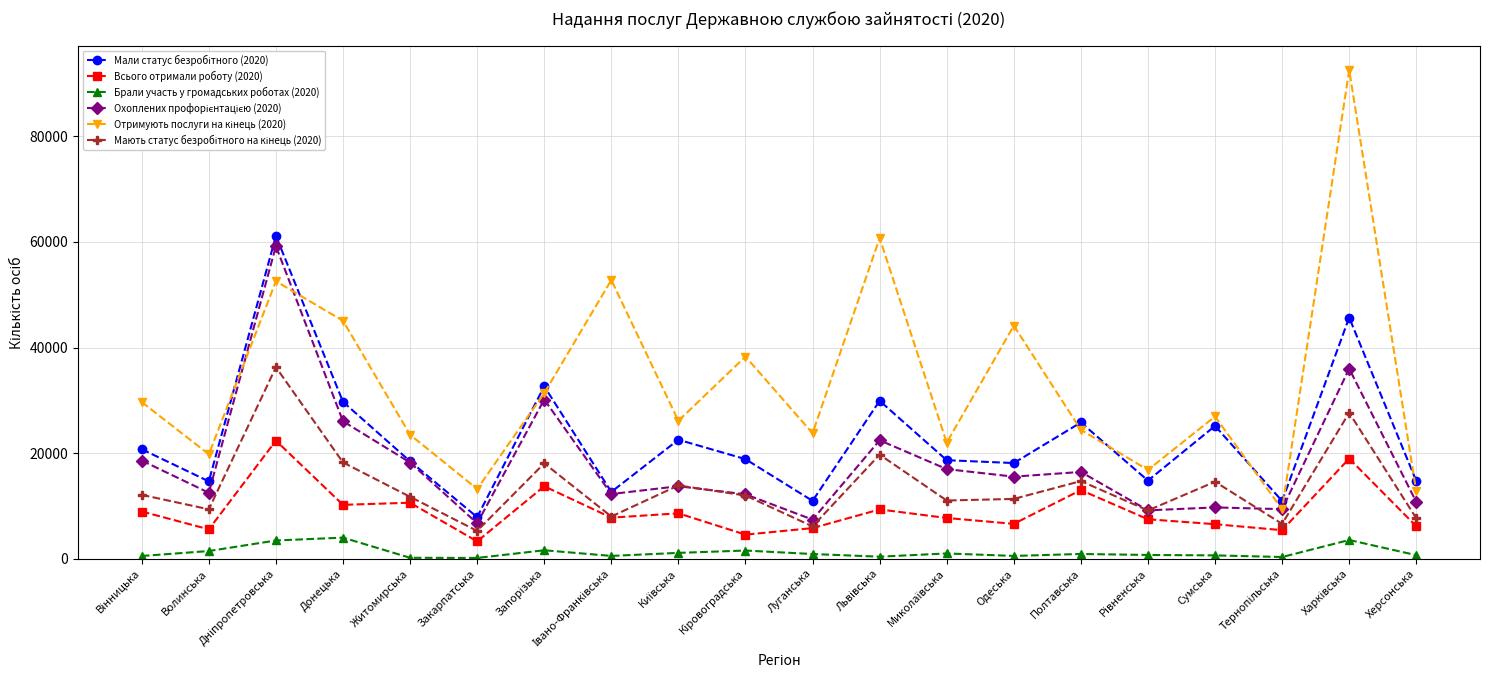

What is the label of the 17th point from the left?

Сумська